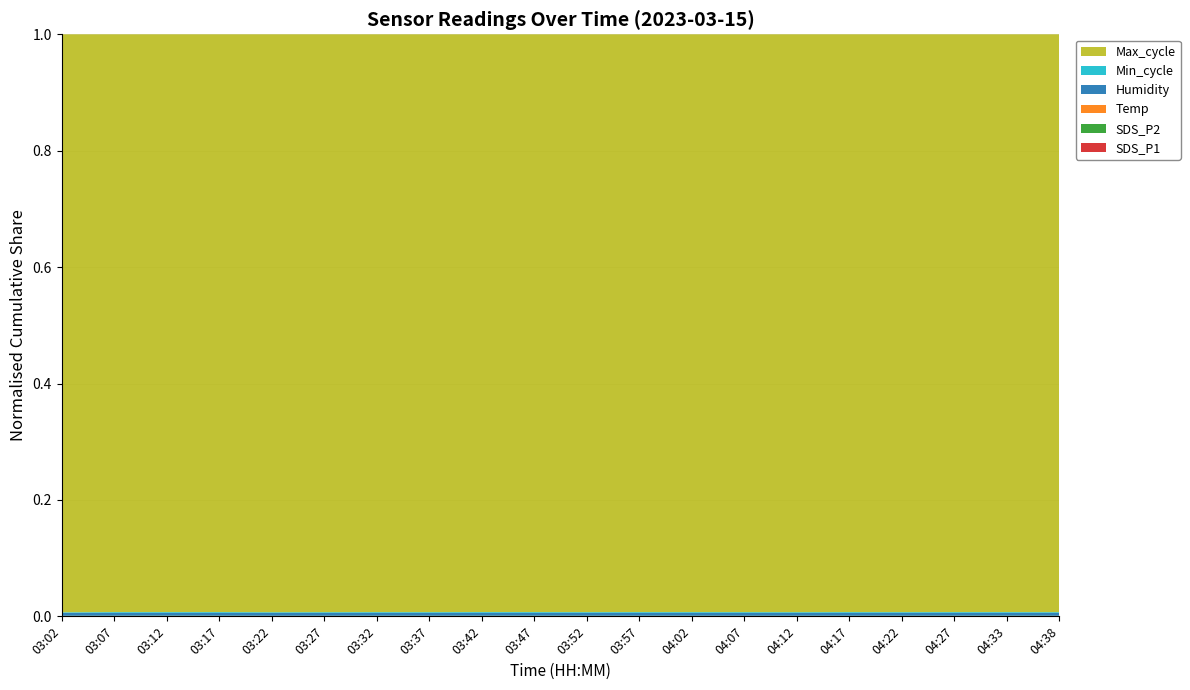

Reading right to left, transcribe all the data shown in this chart.

SDS_P1: 10.9	11.7	11.2	10.8	10.8	10.7	9.9	10.8	10.8	10.7	11.3	11.2	10.8	11.0	10.3	10.4	11.1	11.8	10.7	10.3
SDS_P2: 10.3	10.9	10.1	10.1	10.0	9.9	9.3	9.9	10.1	10.0	10.4	10.3	9.7	10.1	9.6	9.5	10.2	10.9	9.9	9.6
Temp: 1.2	1.3	1.3	1.3	1.4	1.4	1.4	1.5	1.5	1.5	1.5	1.6	1.6	1.7	1.7	1.8	1.9	1.8	1.8	1.9
Humidity: 99.9	99.9	99.9	99.9	99.9	99.9	99.9	99.9	99.9	99.9	99.9	99.9	99.9	99.9	99.9	99.9	99.9	99.9	99.9	99.9
Min_cycle: 29.0	28.0	29.0	28.0	29.0	29.0	29.0	29.0	29.0	28.0	29.0	28.0	29.0	28.0	29.0	28.0	29.0	28.0	28.0	23.0
Max_cycle: 20878.0	20468.0	20482.0	20477.0	20470.0	20875.0	20451.0	20485.0	20470.0	20488.0	20505.0	20227.0	20751.0	20492.0	20822.0	20956.0	20464.0	20532.0	20256.0	20528.0